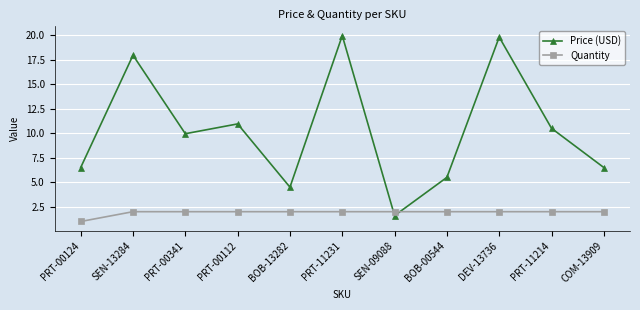

What is the difference between the highest and lowest values at BOB-00544?

3.5